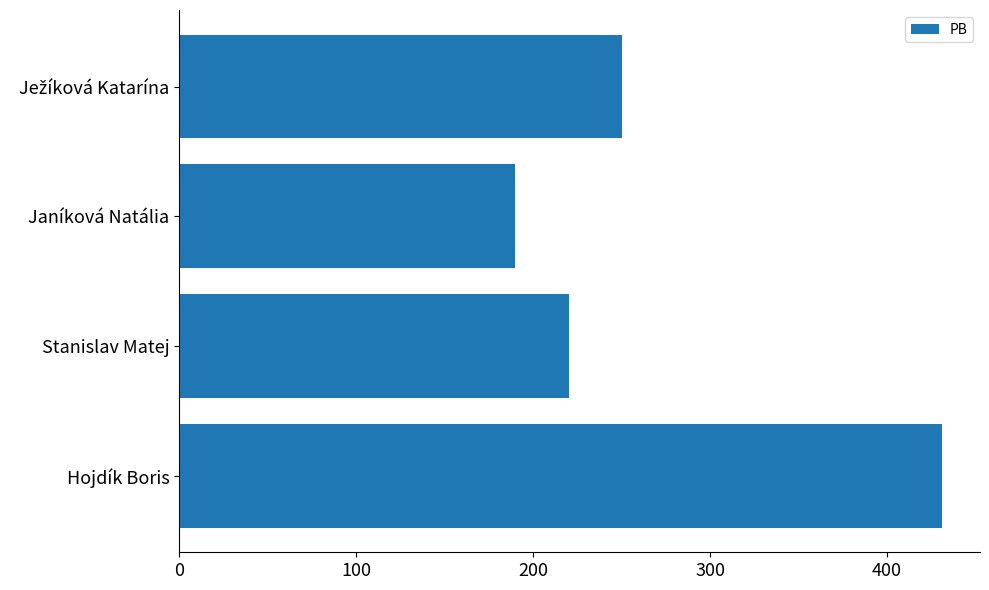

Approximately how many times larger is the value at Janíková Natália compared to Hojdík Boris?

0.4